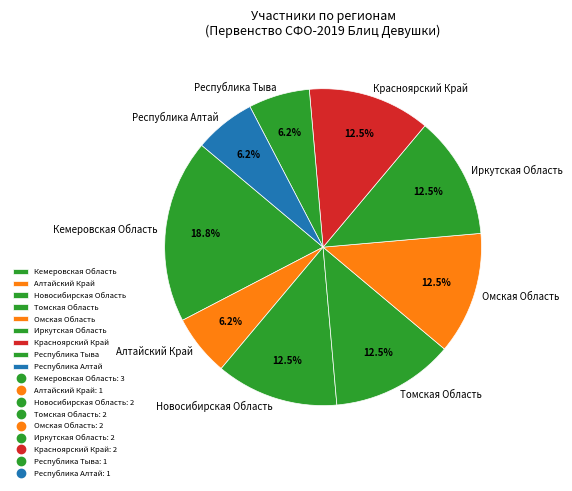

Does Красноярский Край account for over 50% of the chart?

No